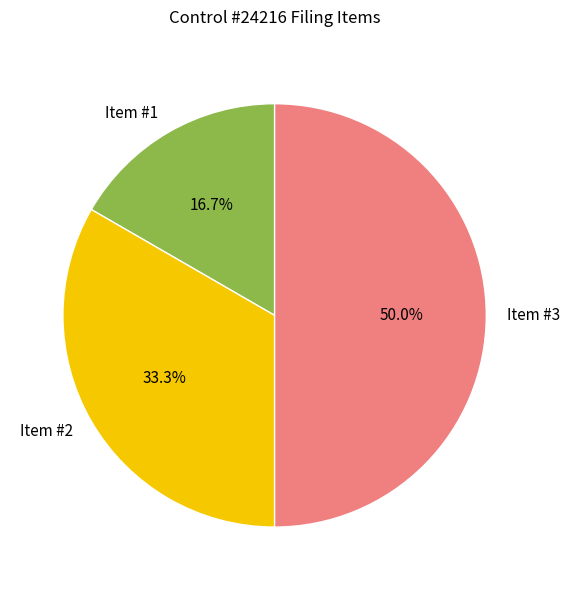

True or false: Item #2 accounts for 33% of the total.

True